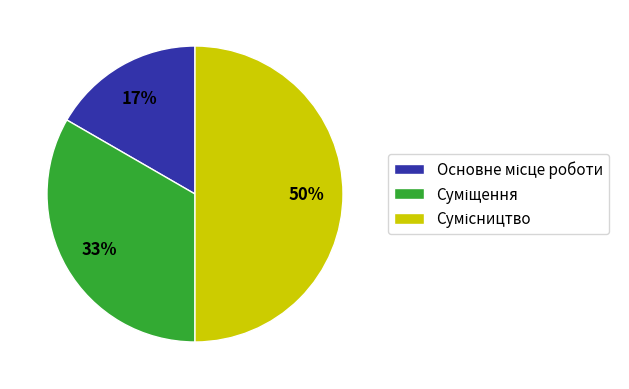

To the nearest percent, what is the average slice percentage?

33%